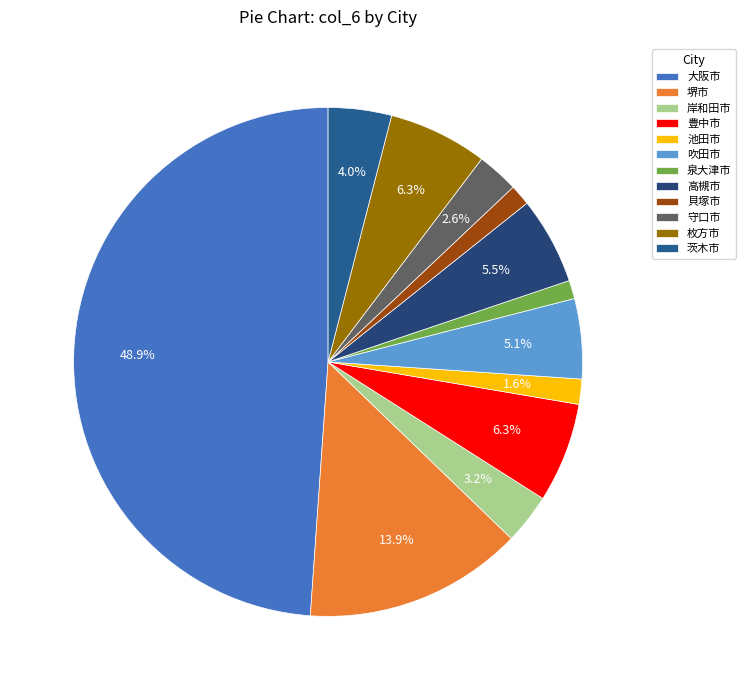

What percentage is the 吹田市 slice, to the nearest percent?

5%